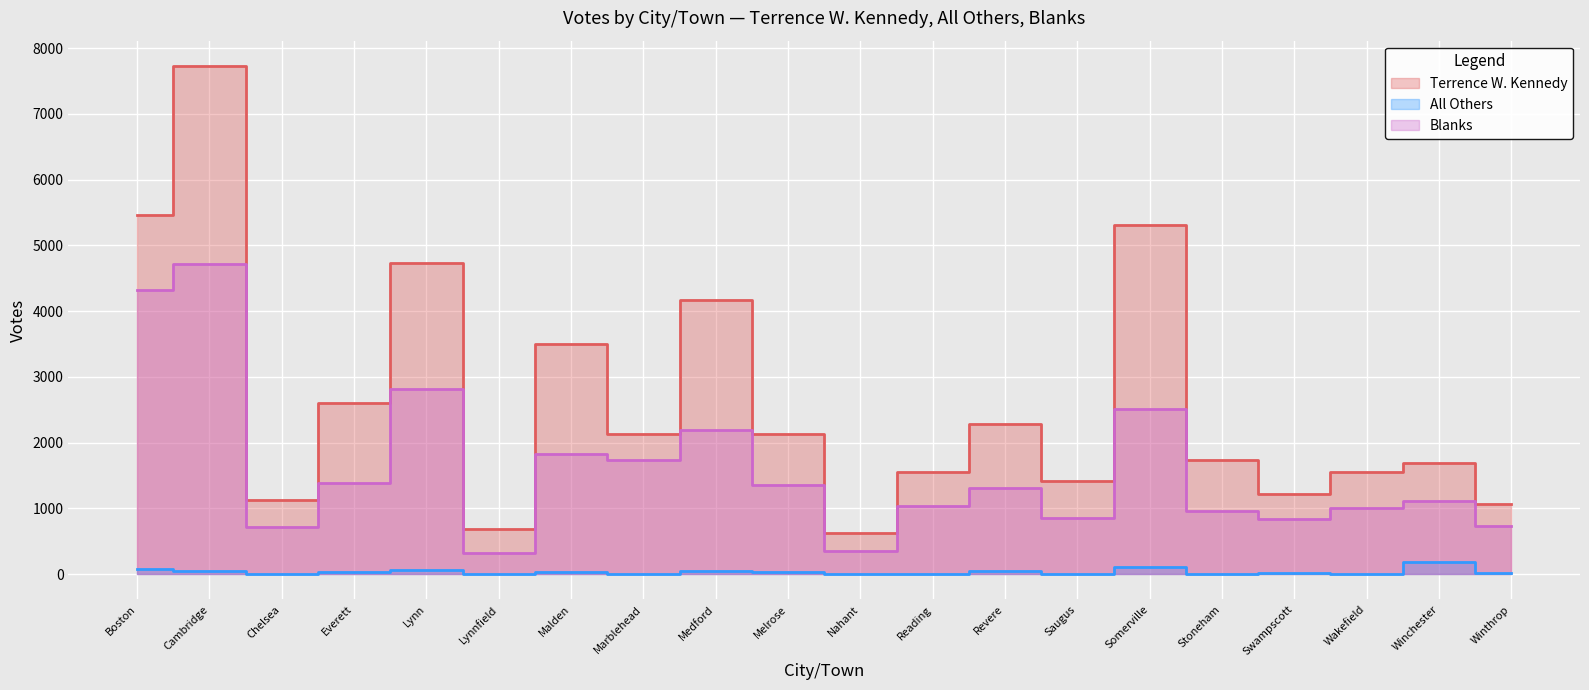

How many lines are shown in the chart?

3